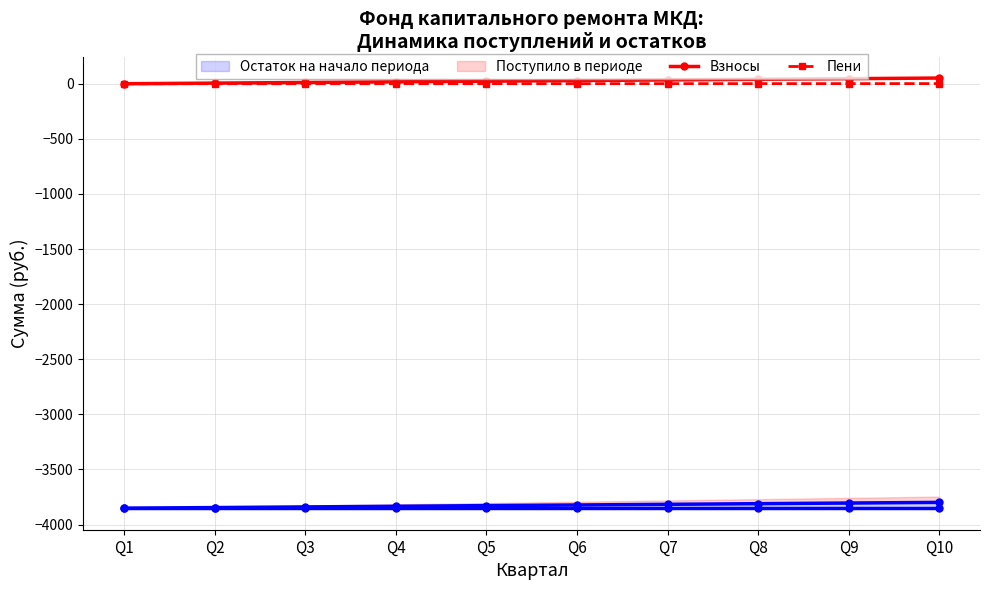

Read the Взносы value at Q3.

11.5